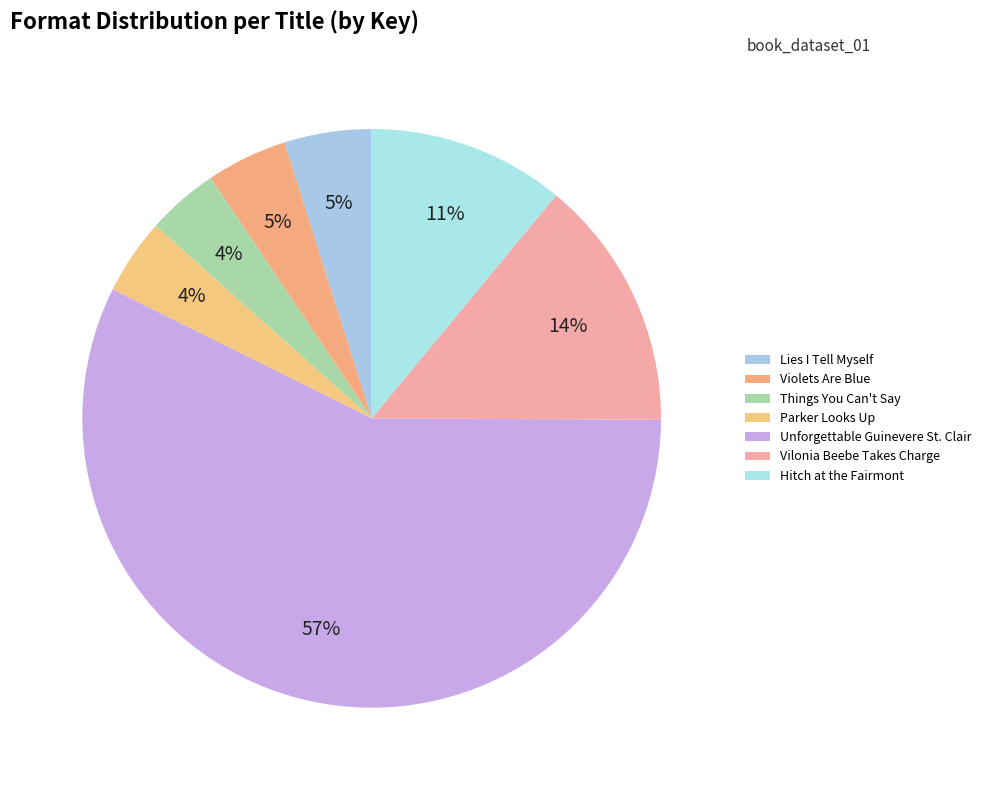

Approximately how many times larger is the value at Vilonia Beebe Takes Charge compared to Unforgettable Guinevere St. Clair?

0.2